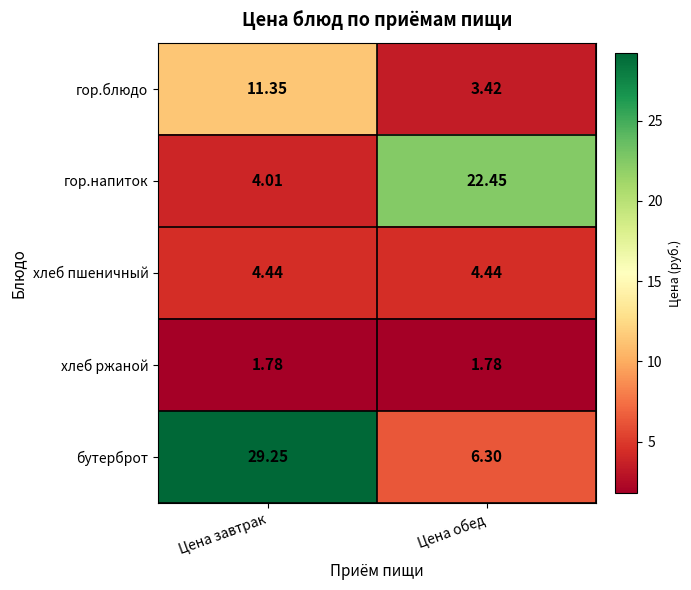

Where does the гор.блюдо series first go above 11?

Цена завтрак